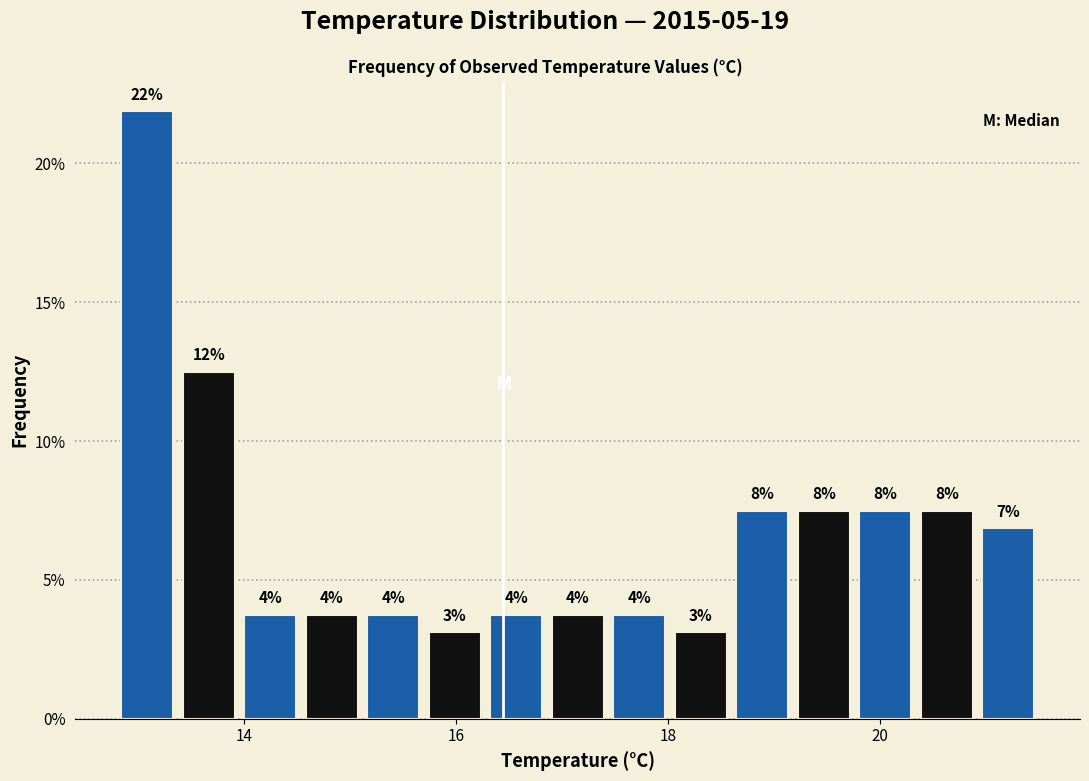

Around what value on the x-axis is the tallest bar? Give the approximate position of its centre, as read against the axis.

13.0